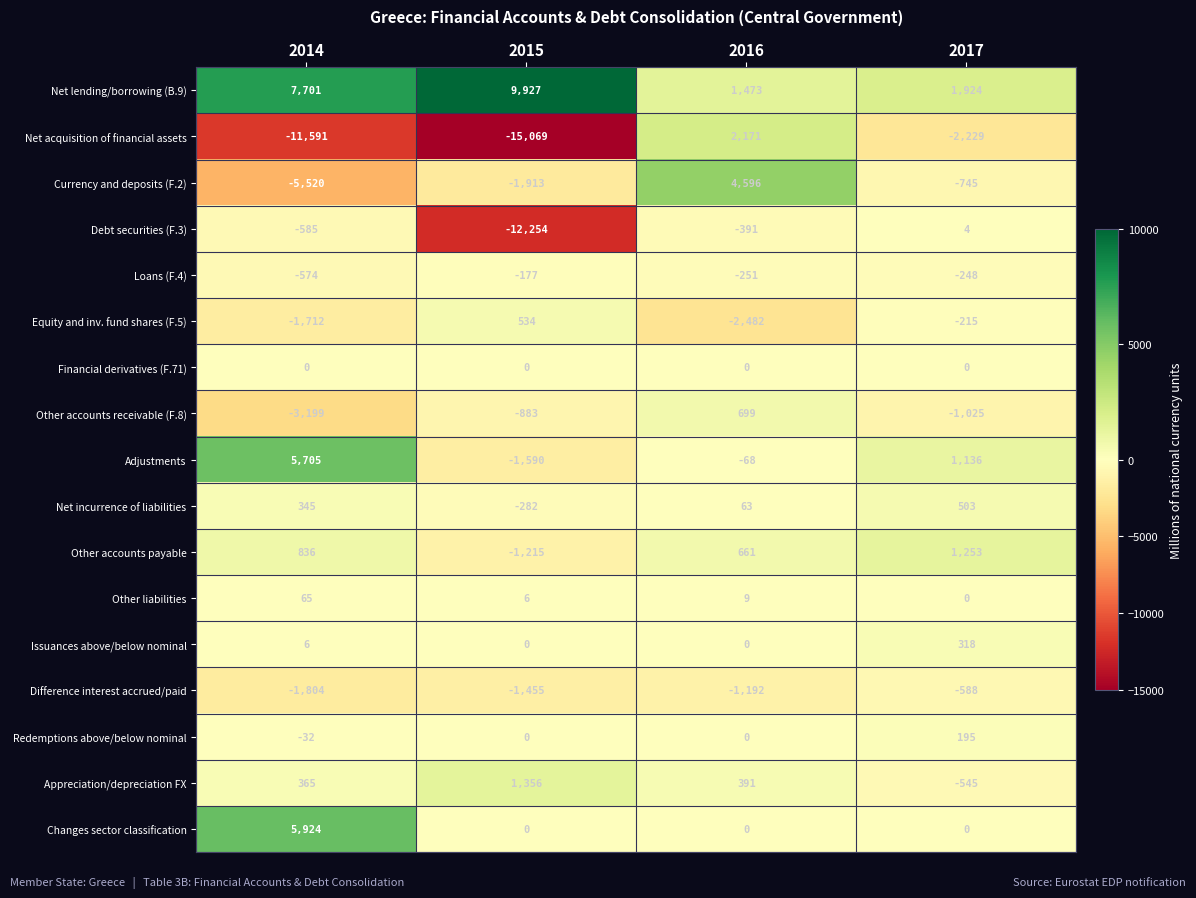

What is the total value across all series at 2014?

-4070